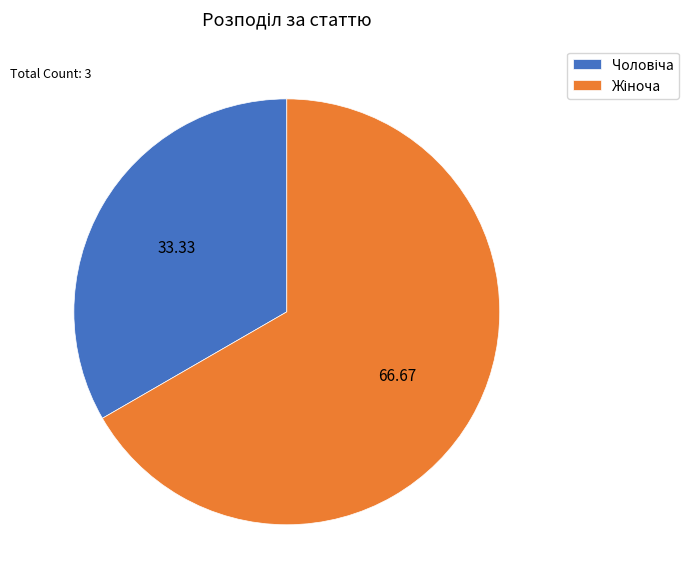

Is there a majority slice in this chart?

Yes